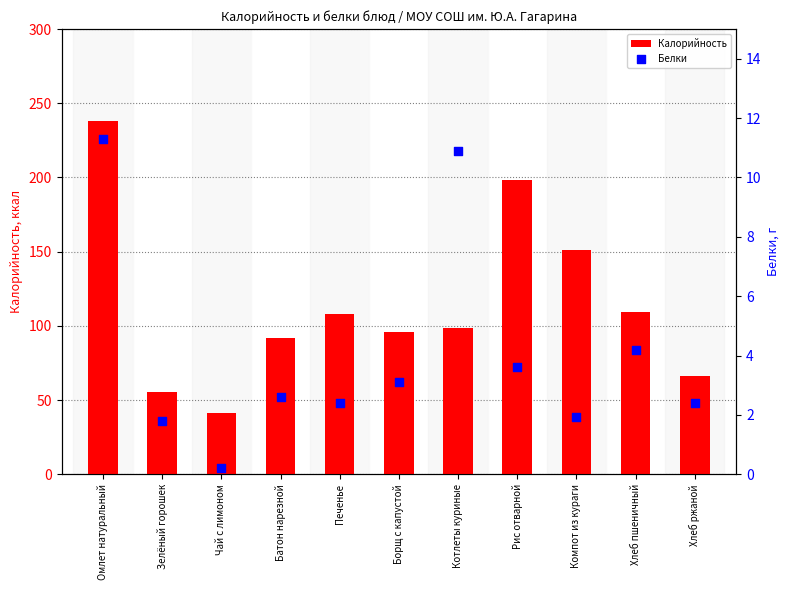

What are all the series names shown in the legend?

Калорийность, Белки